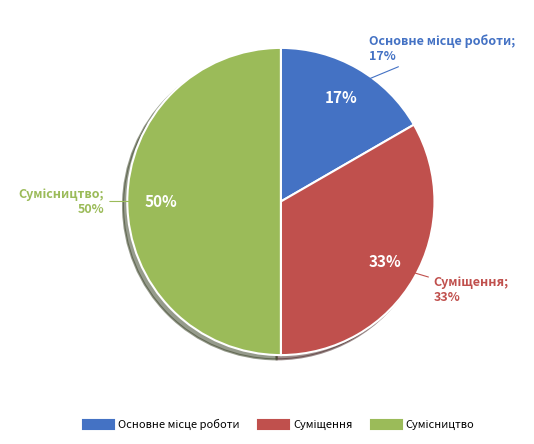

Does any single category account for the majority?

No